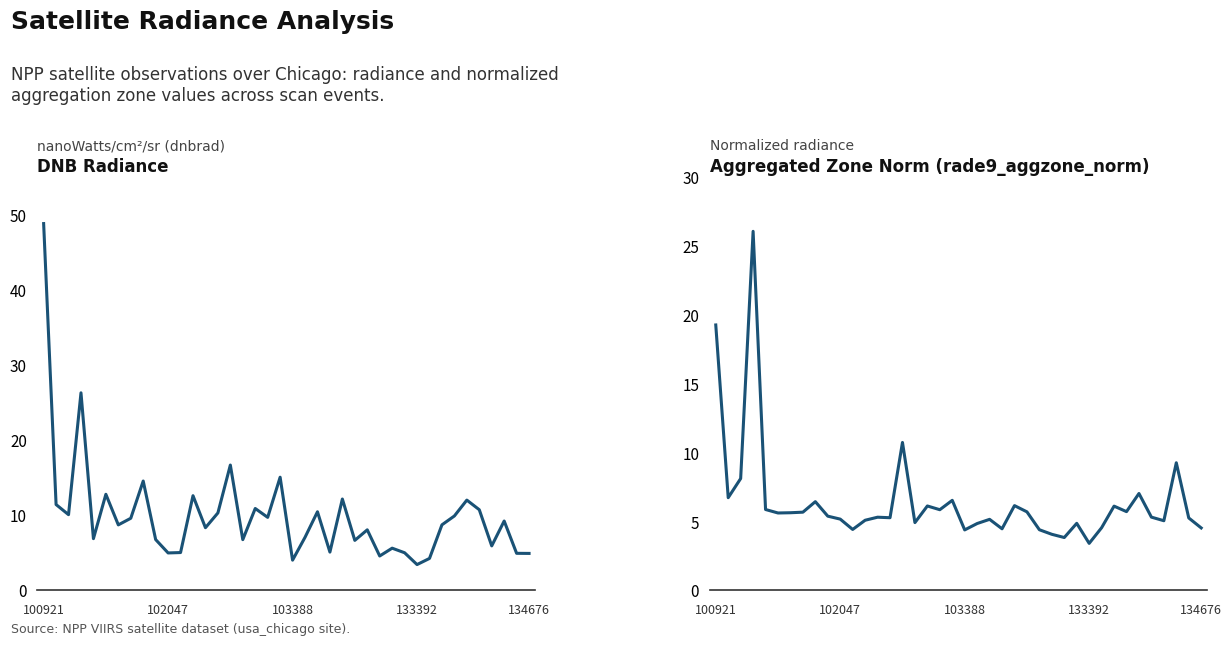

What is the total value across all series at 11?

9.4